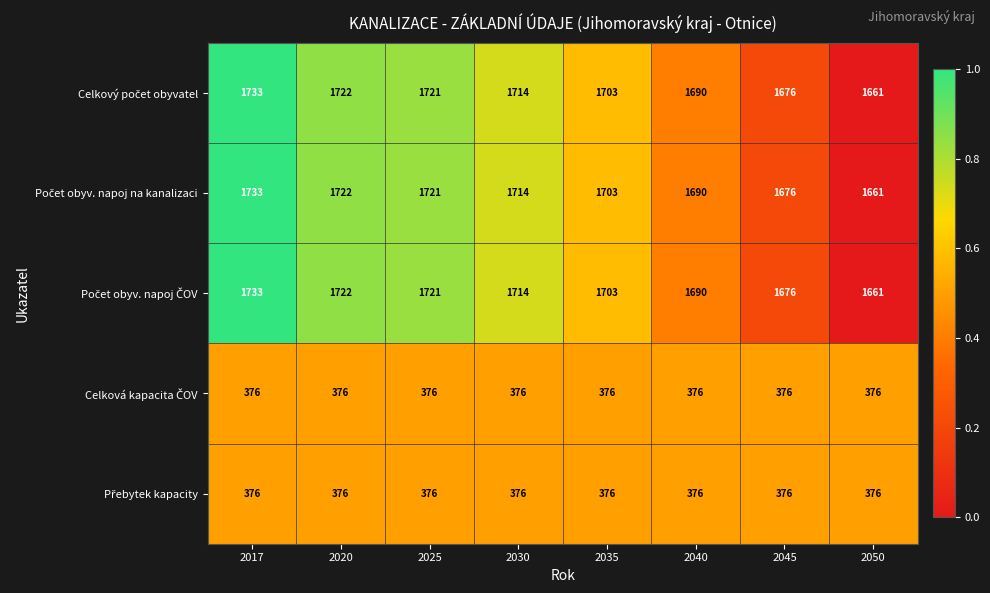

What is the total value across all series at 2017?

5951